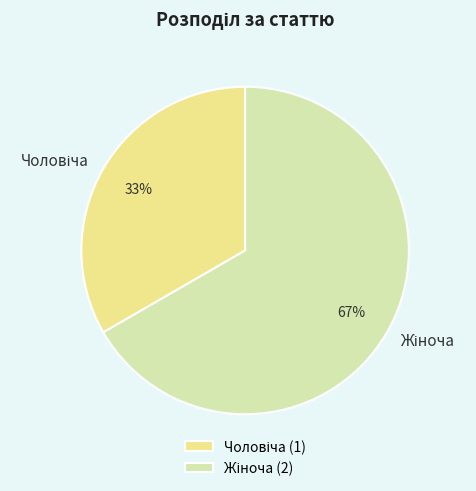

To the nearest percent, what is the average slice percentage?

50%